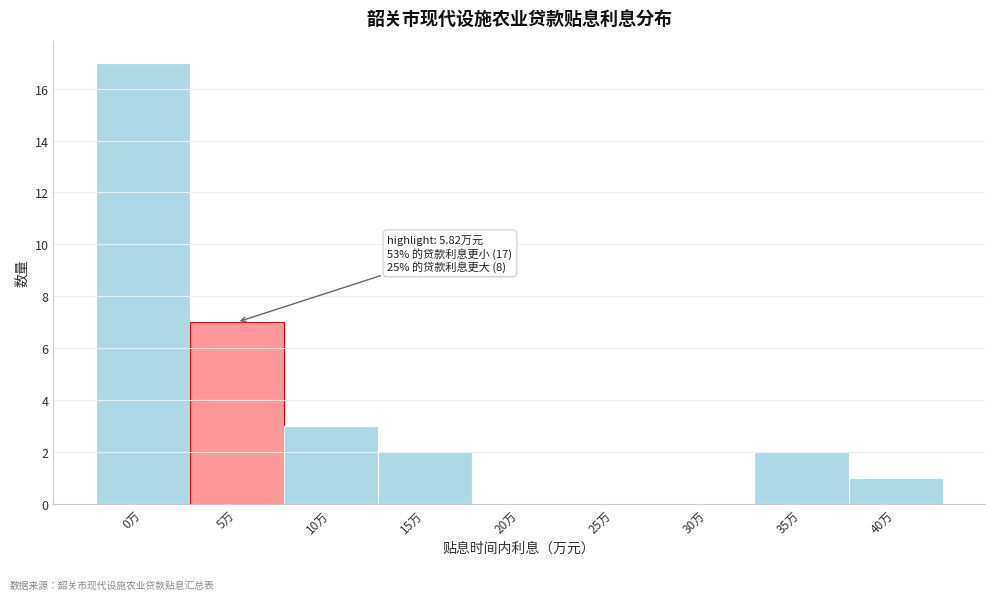

Reading left to right, transcribe all the data shown in this chart.

0万=17	5万=7	10万=3	15万=2	20万=0	25万=0	30万=0	35万=2	40万=1